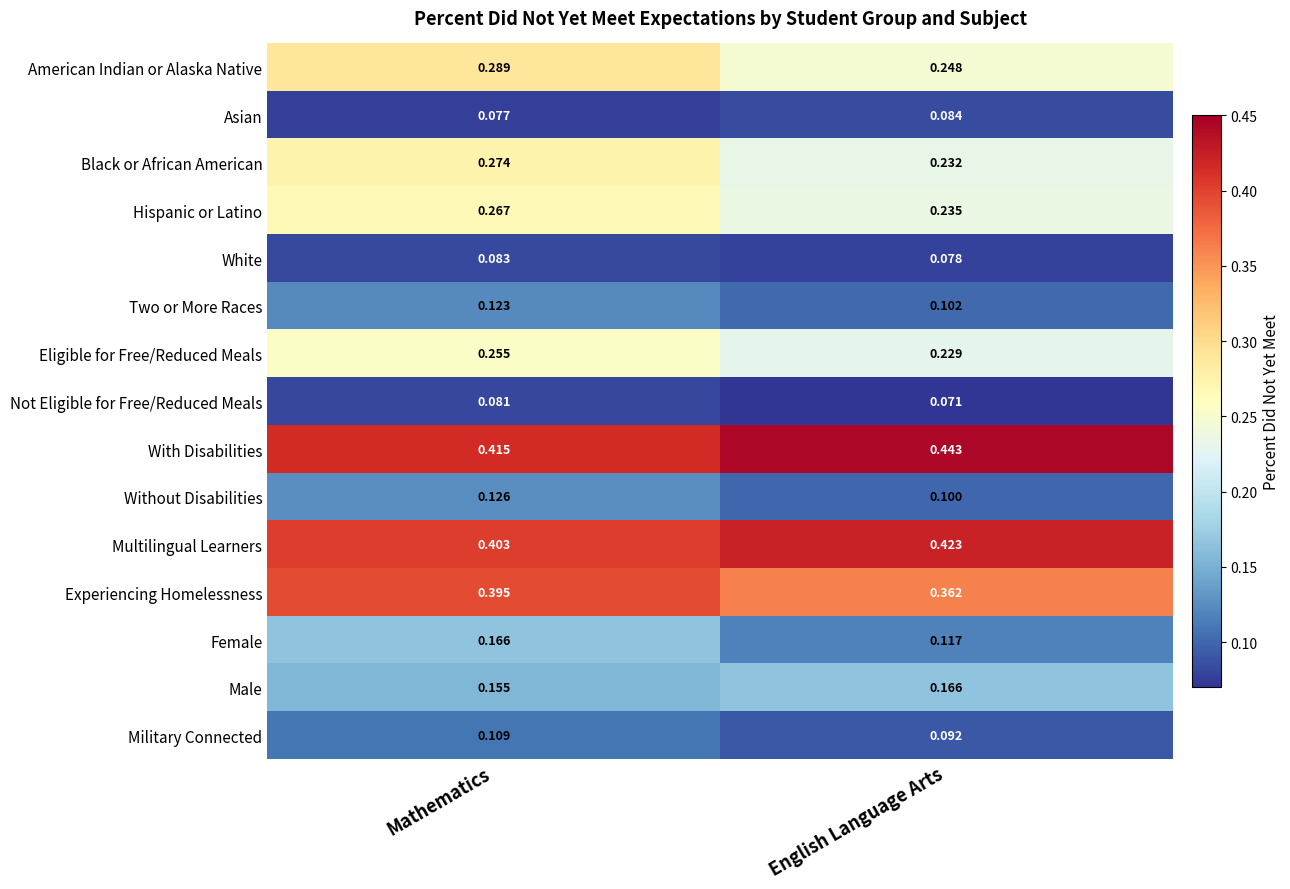

At English Language Arts, list the series in order from smallest to largest.

Not Eligible for Free/Reduced Meals, White, Asian, Military Connected, Without Disabilities, Two or More Races, Female, Male, Eligible for Free/Reduced Meals, Black or African American, Hispanic or Latino, American Indian or Alaska Native, Experiencing Homelessness, Multilingual Learners, With Disabilities